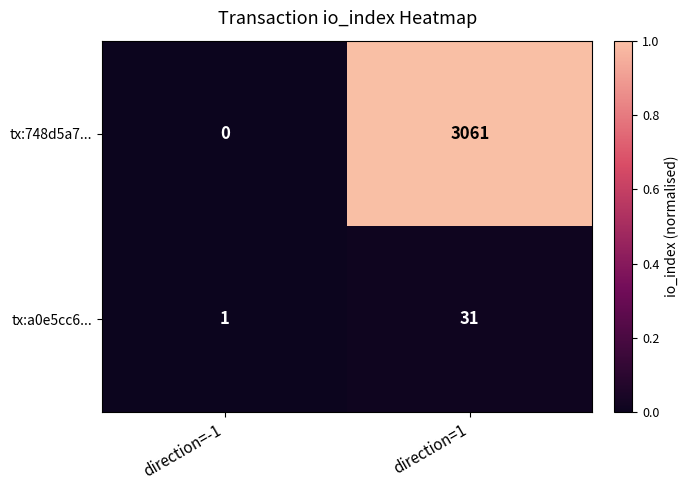

Which series has the largest total across all categories?

tx:748d5a7...